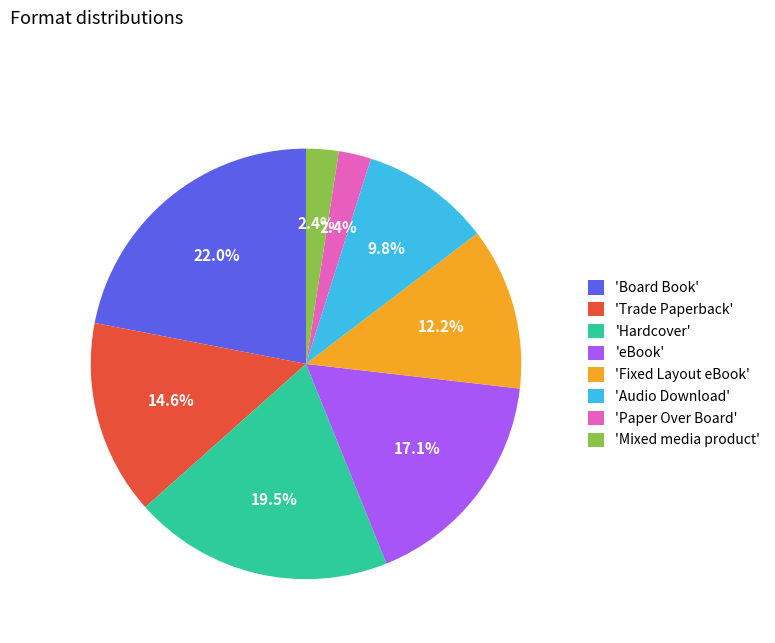

What is the ratio of the value at 'Trade Paperback' to the value at 'eBook'?

0.9